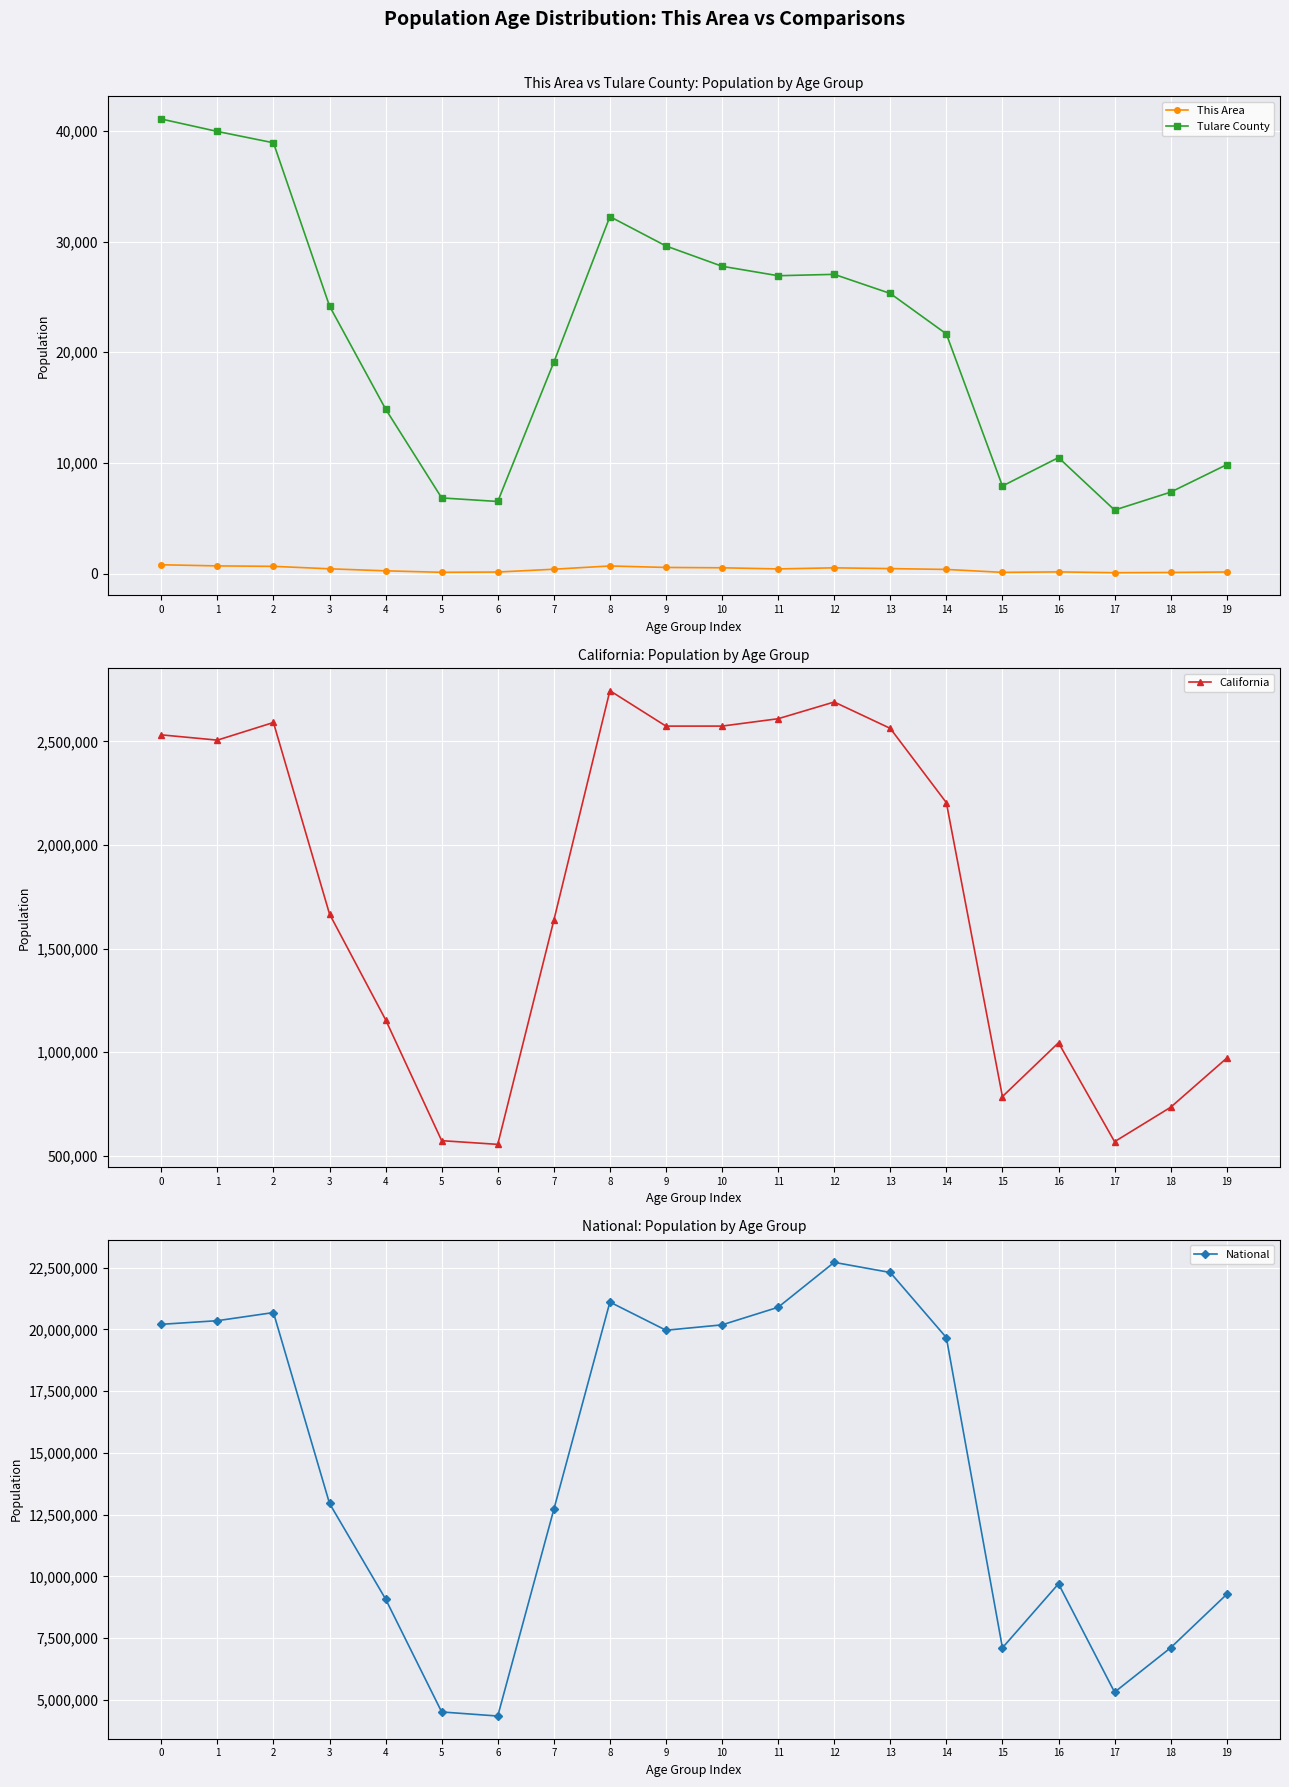

Rank the series by their maximum value, from lowest to highest.

This Area, Tulare County, California, National